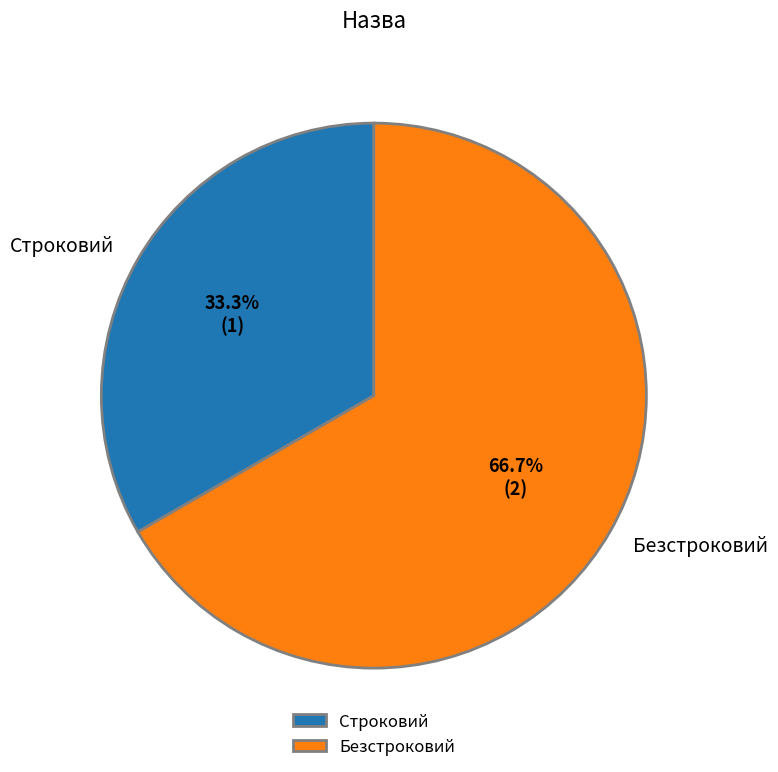

What is the ratio of the value at Безстроковий to the value at Строковий?

2.0